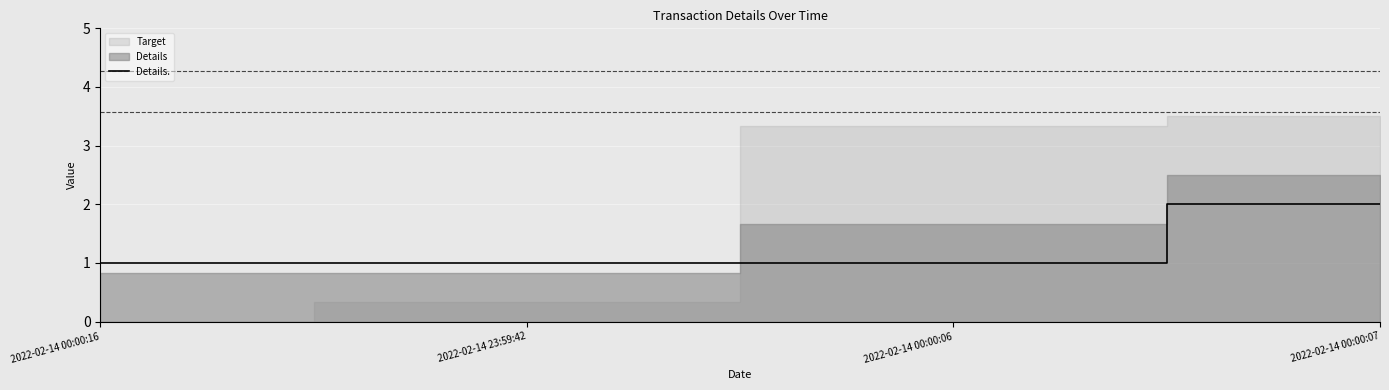

Which has a higher value, 2022-02-14 00:00:16 or 2022-02-14 00:00:07?

2022-02-14 00:00:07